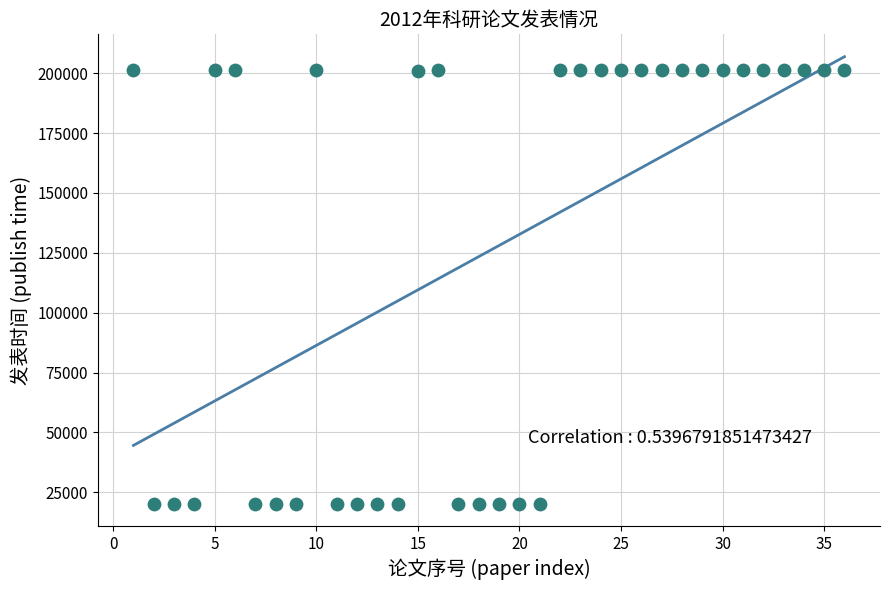

What is the range of X values (max minus min)?

35